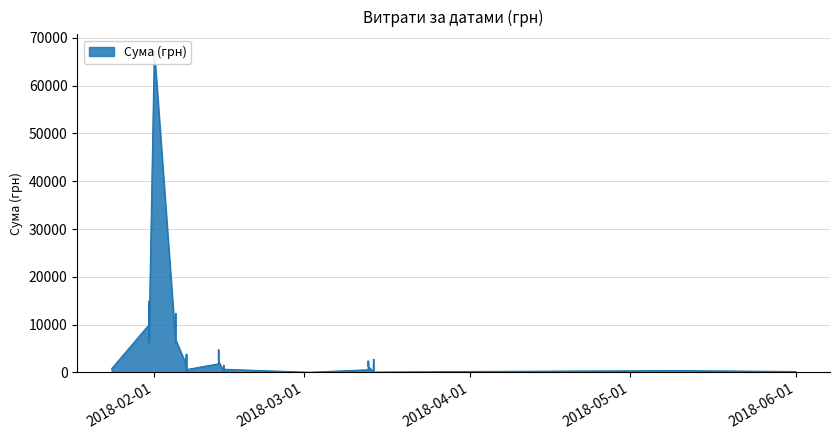

What is the sum of all values?

161391.6